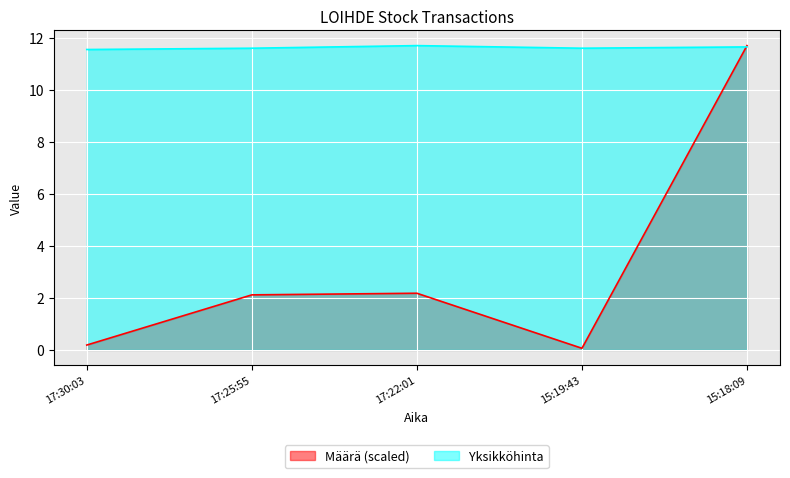

Which series ends up on top after the final intersection of Määrä and Yksikköhinta?

Määrä